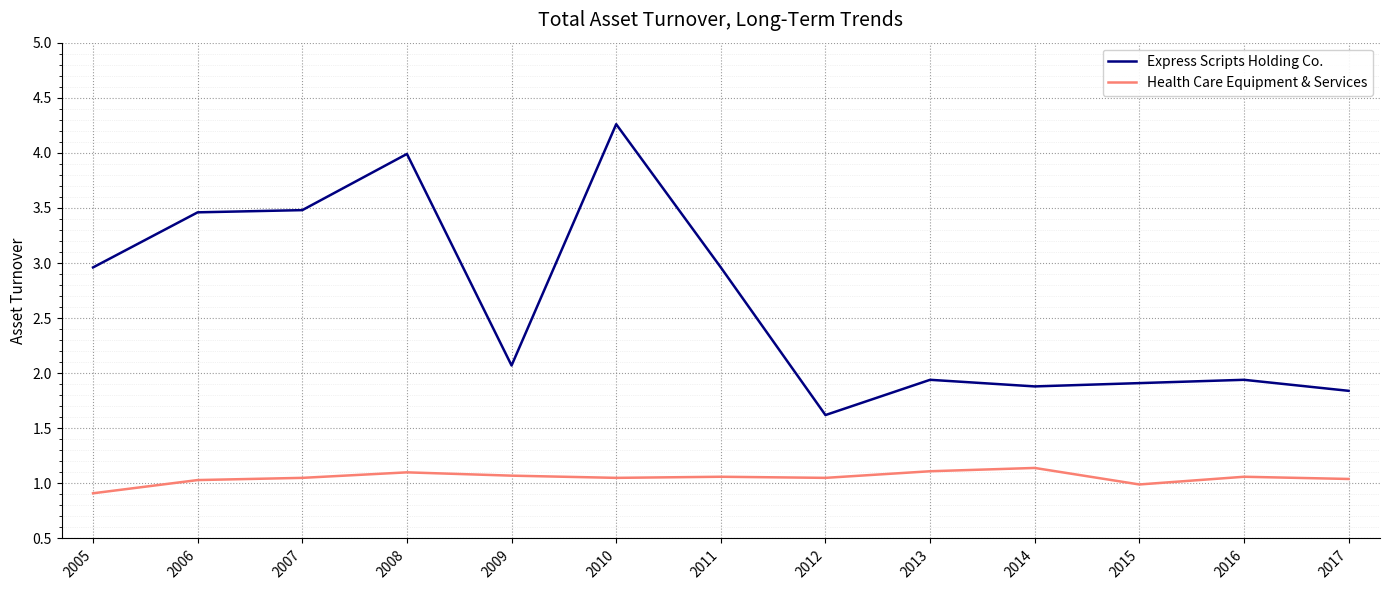

The Health Care Equipment & Services series shows 0.7 at 2017. True or false?

False